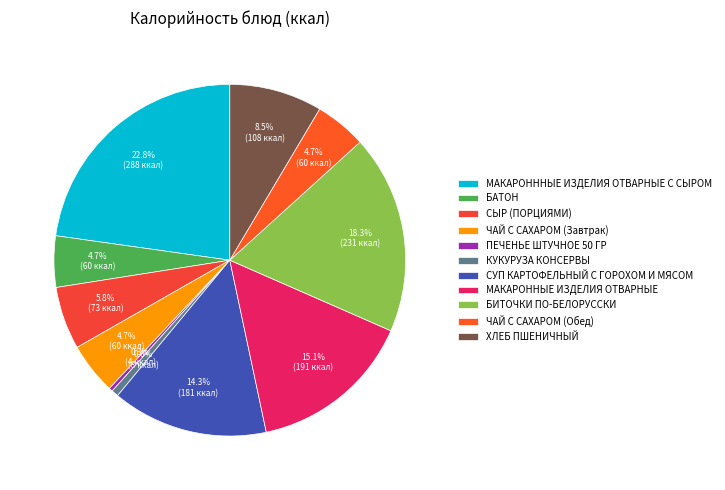

Which slice is the largest?

МАКАРОНННЫЕ ИЗДЕЛИЯ ОТВАРНЫЕ С СЫРОМ